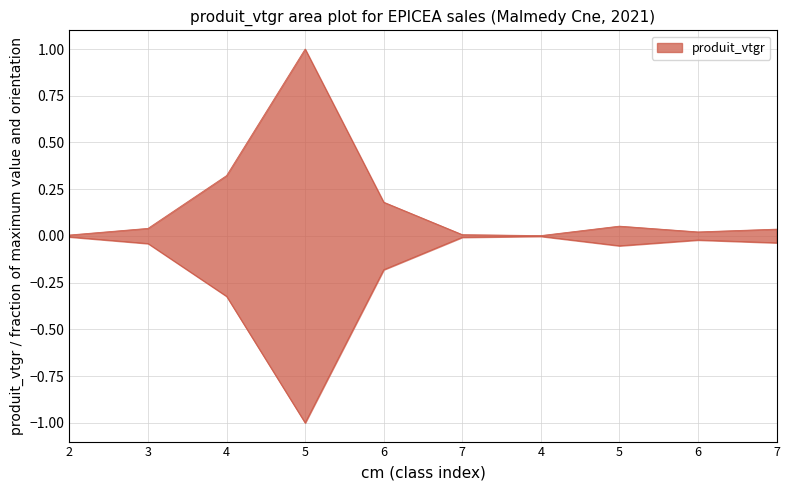

What is the maximum value shown in the chart?

1.0